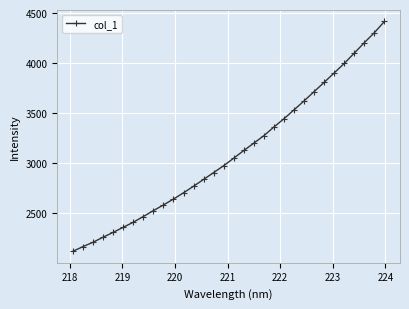

How many values exceed 3050?

16